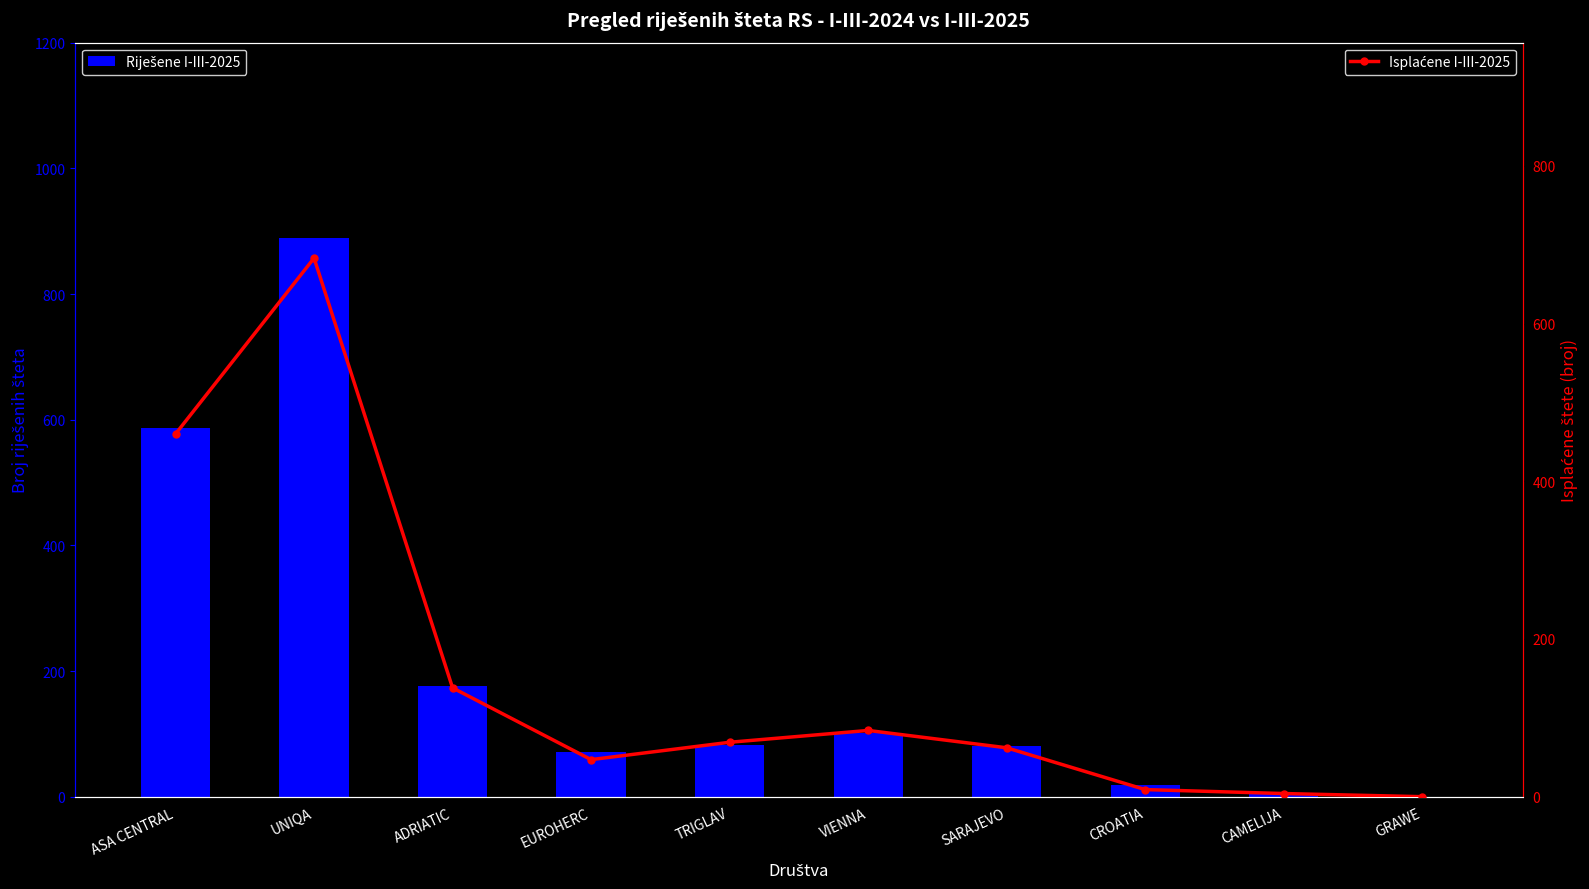

Between ADRIATIC and ASA CENTRAL, which is larger?

ASA CENTRAL